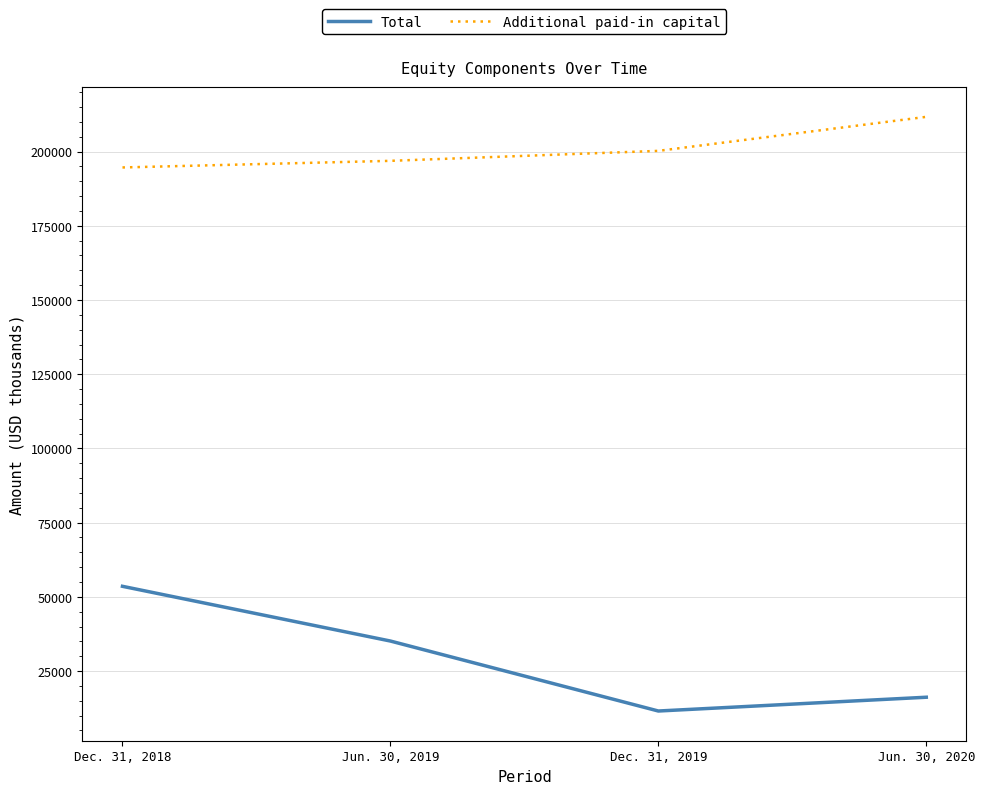

True or false: Total and Additional paid-in capital intersect in this chart.

False